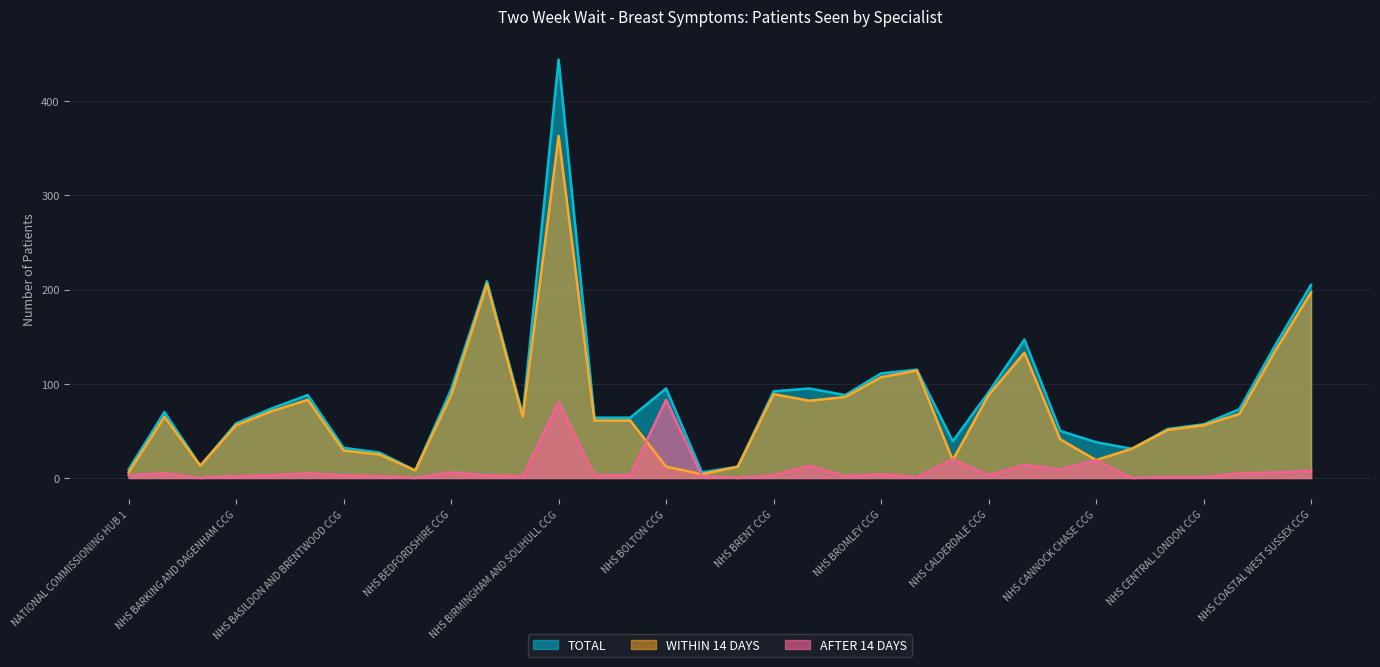

True or false: WITHIN 14 DAYS has more than 0 interior local peaks.

True